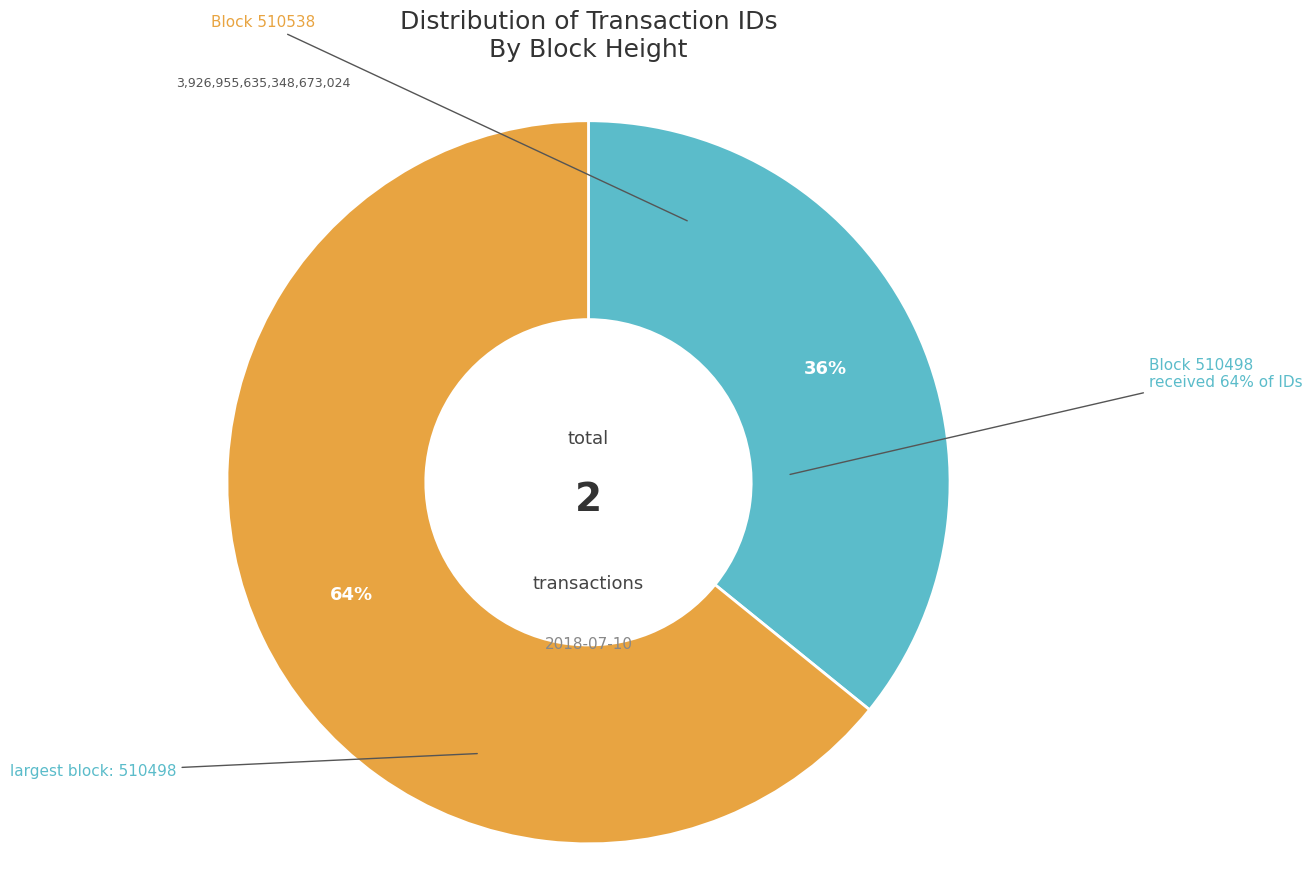

Which has a higher value, 510498 or 510538?

510498